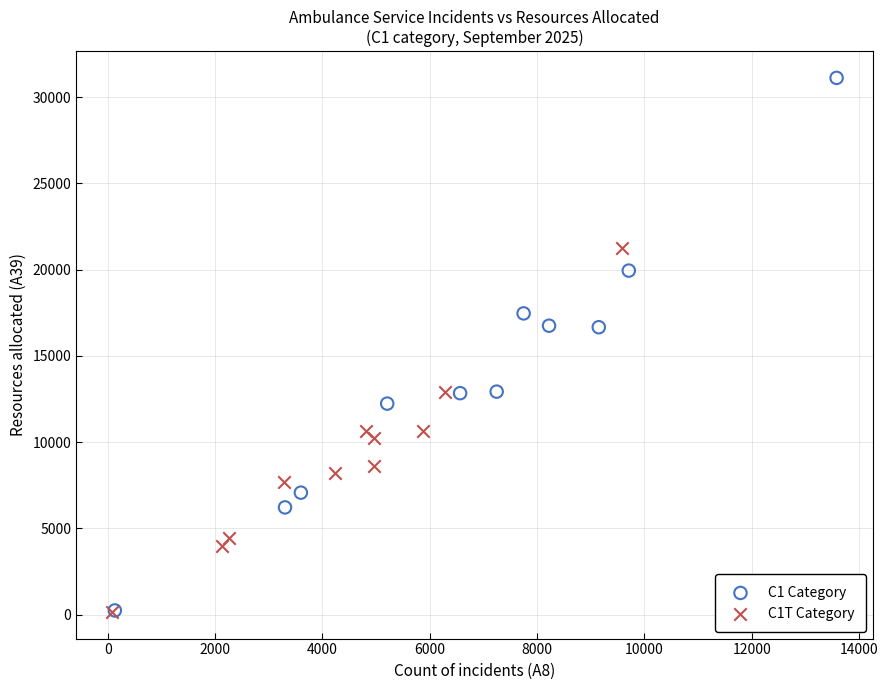

Which series reaches the maximum Y coordinate?

C1 Category